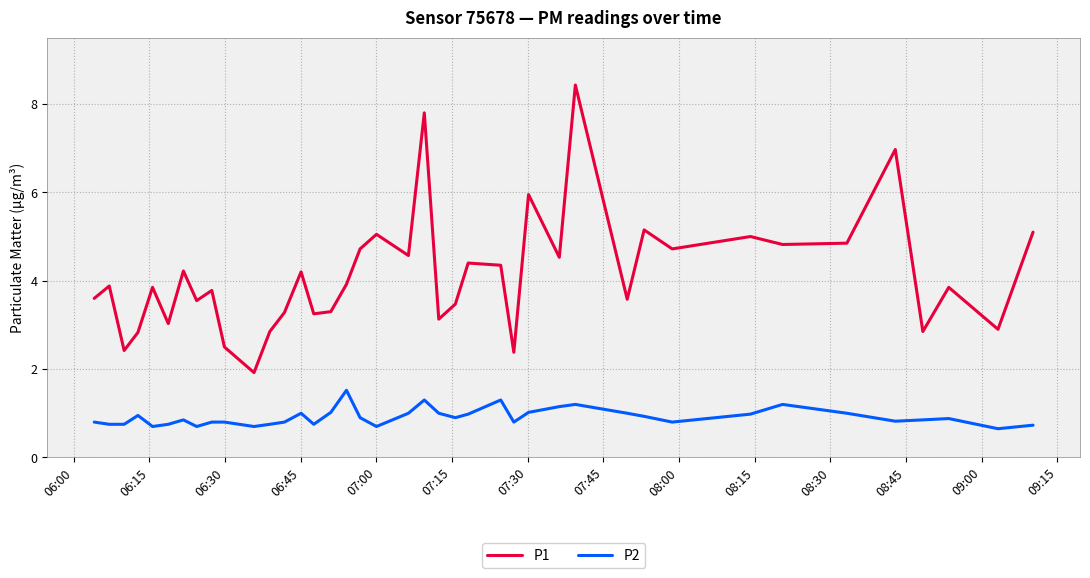

What is the difference between the maximum and minimum values in the P2 series?

0.9